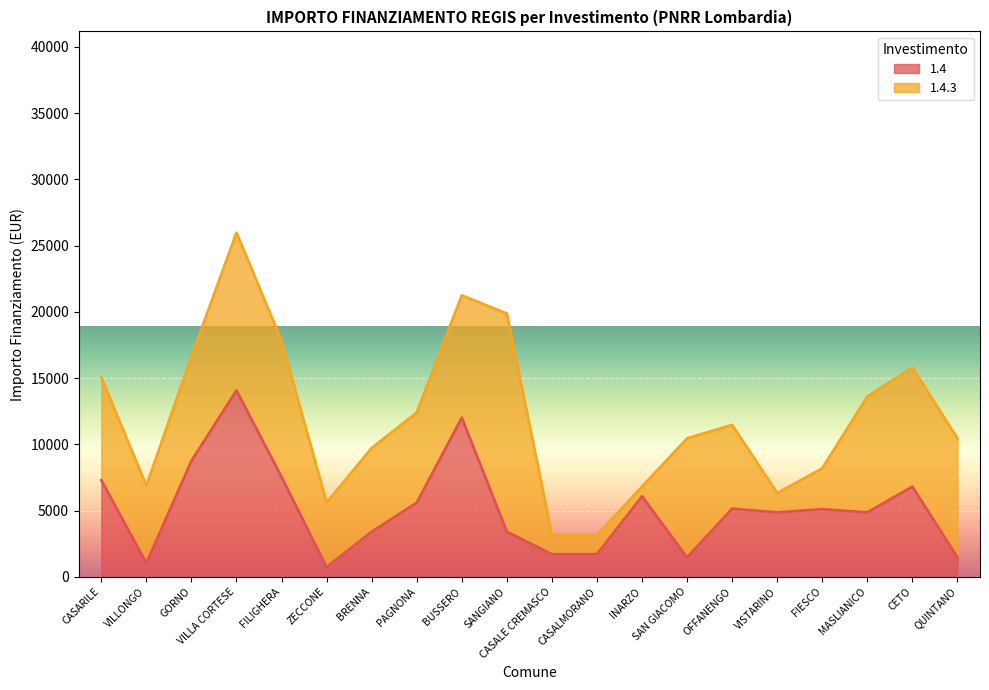

What is the total value across all series at BRENNA?

9720